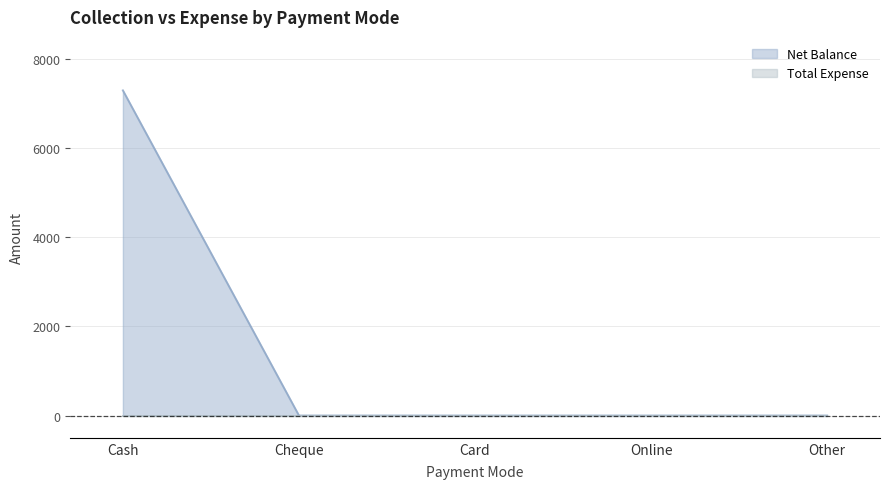

Does the chart have visible grid lines?

Yes